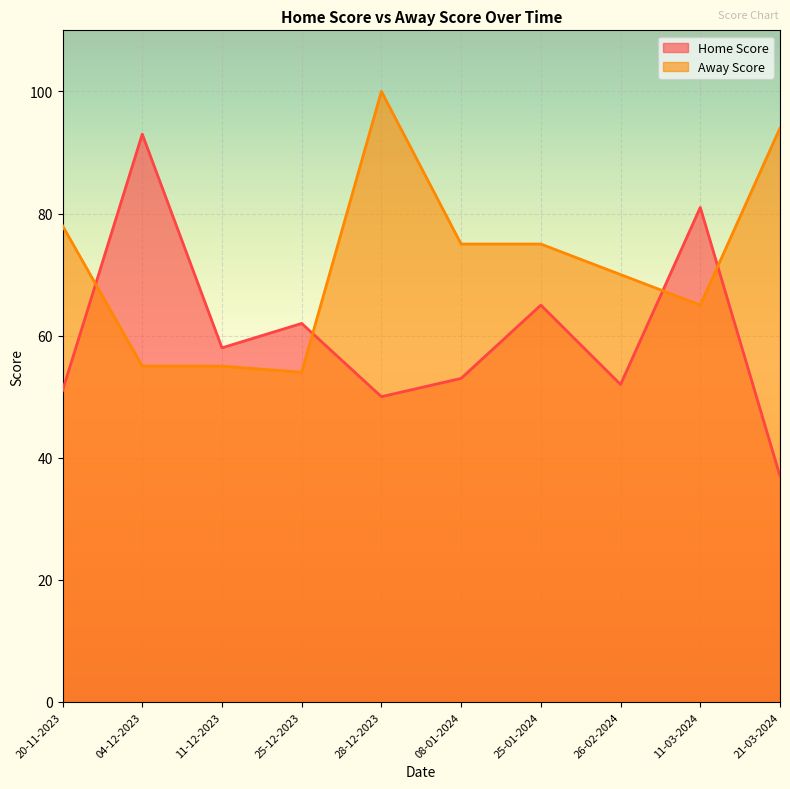

What is the total value across all series at 11-12-2023?

113